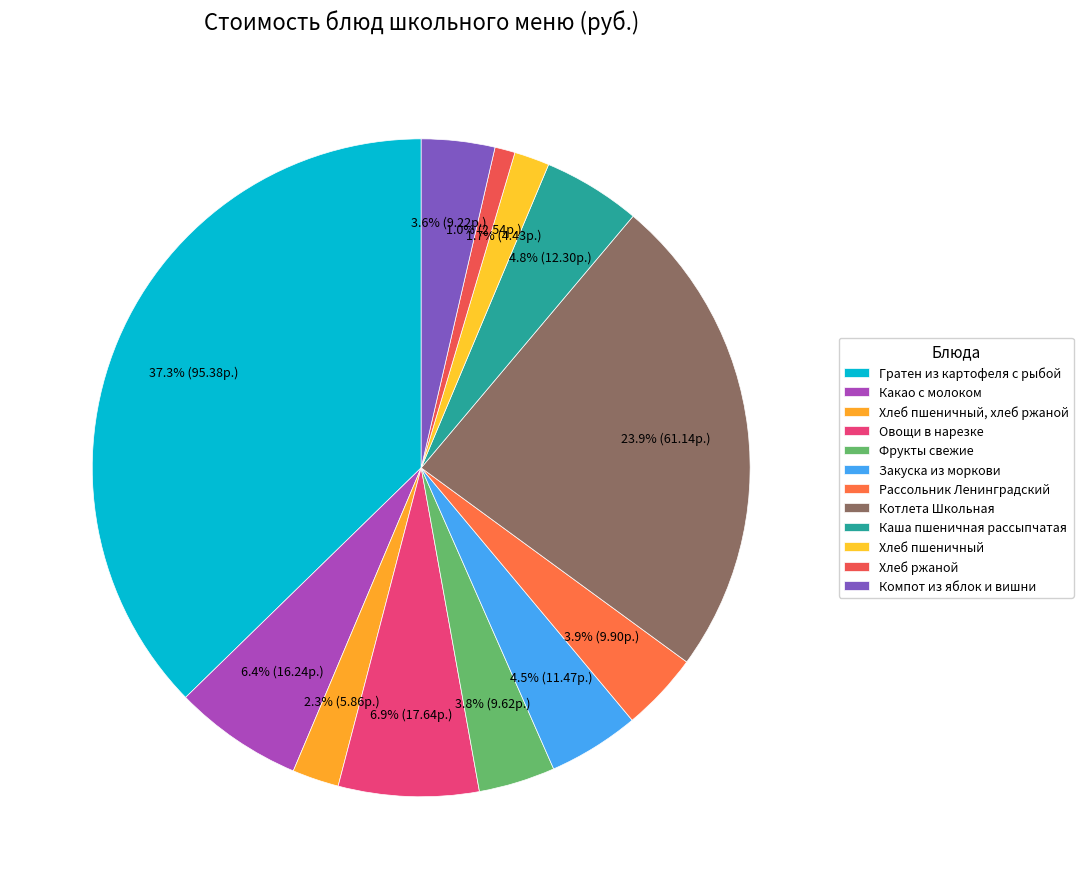

Count the number of slices in the pie.

12